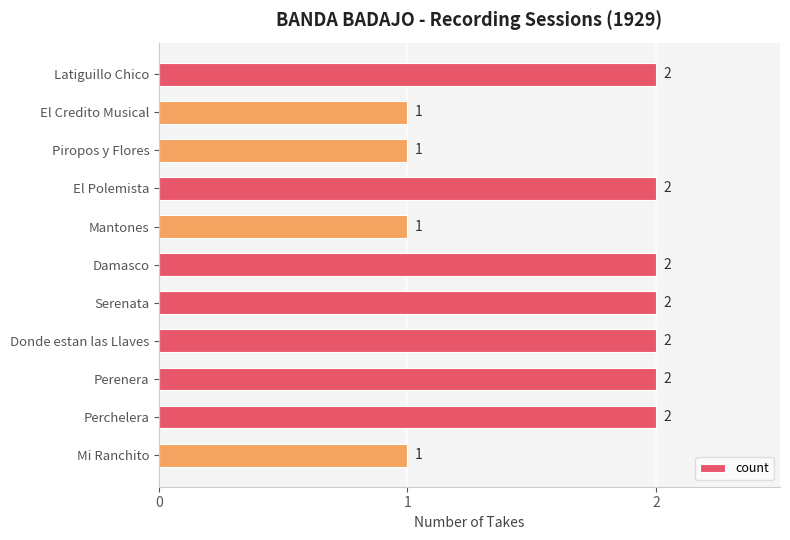

Does the chart contain stacked bars?

No